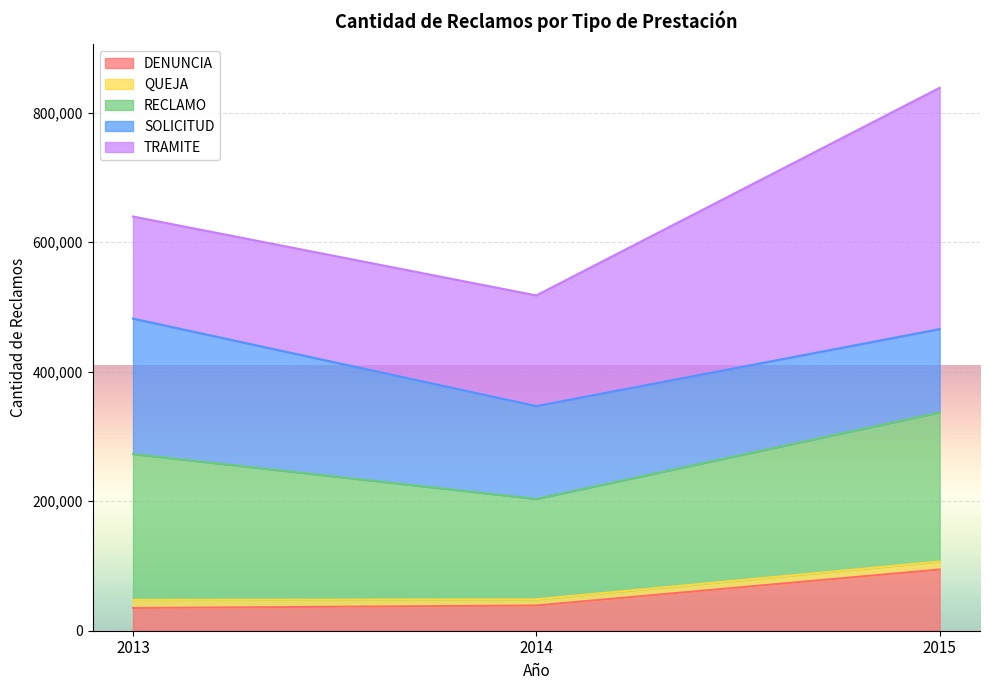

What is the minimum value for DENUNCIA?

35086